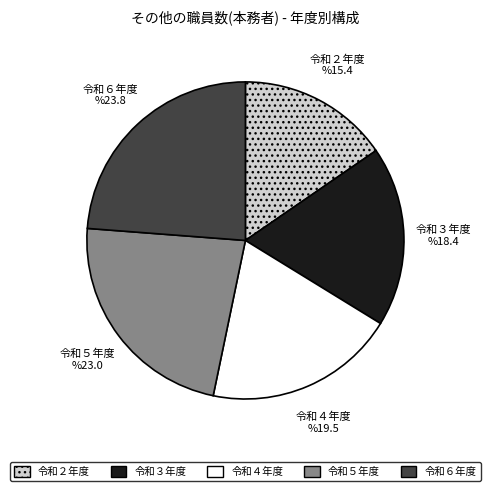

Is it true that 令和４年度 is 19% of the pie?

True